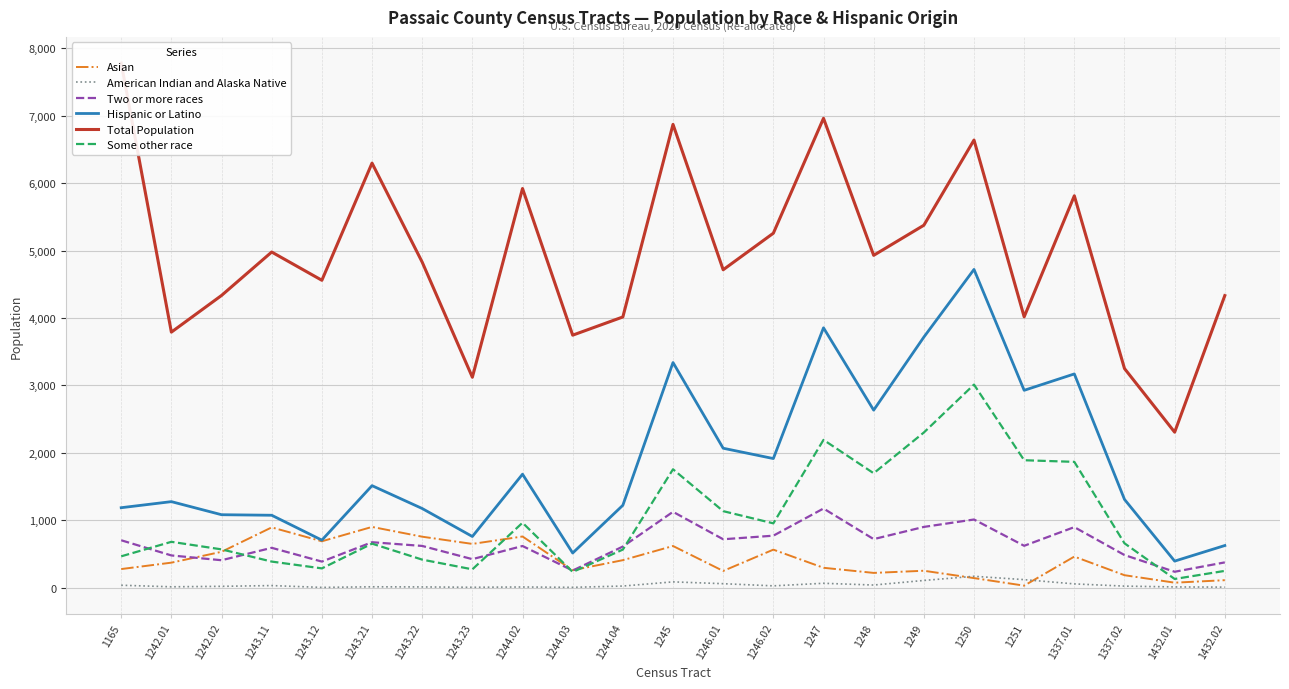

At which label is Hispanic or Latino closest to 2558?

1248